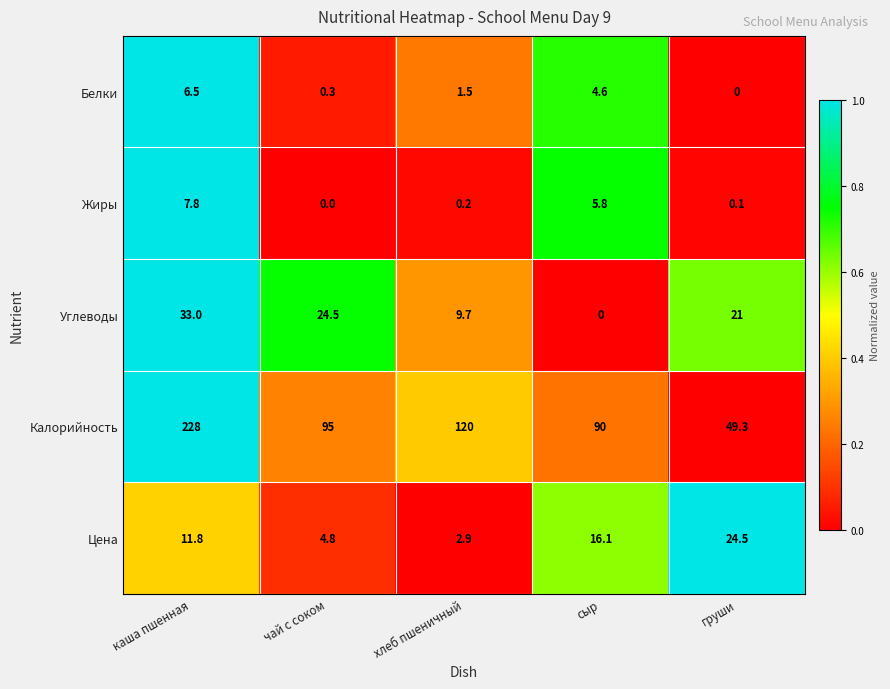

Which label corresponds to the largest value in the chart?

каша пшенная